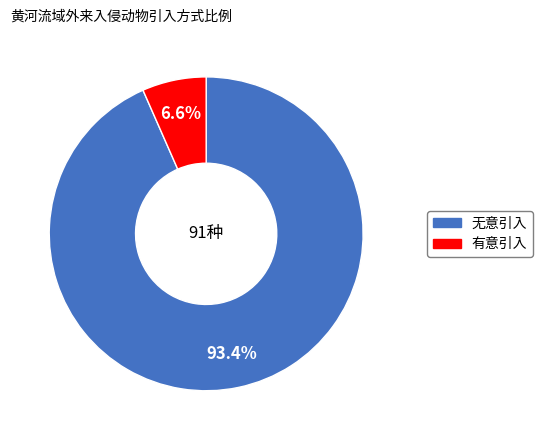

What portion of the pie excludes 无意引入?

6.6%